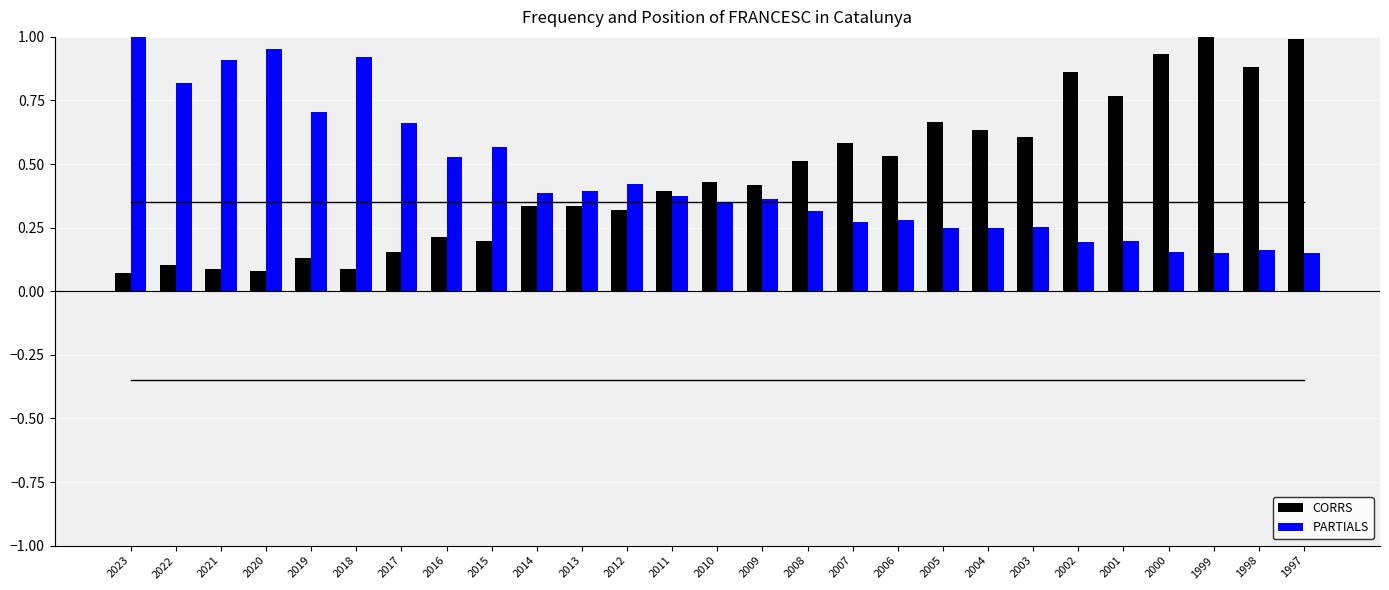

Rank the series at 2003 from highest to lowest value.

CORRS, PARTIALS